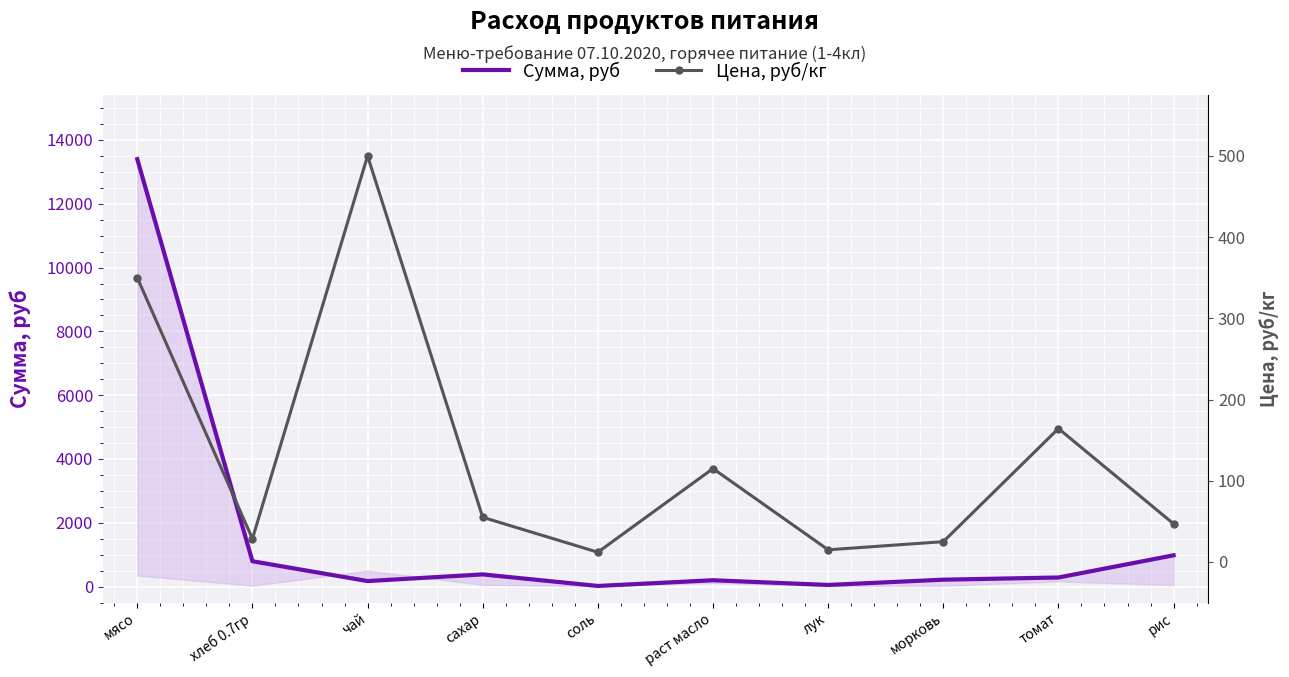

Reading left to right, list all the values displayed in this chart.

Сумма, руб: мясо=13398.0	хлеб 0.7гр=795.4	чай=174.0	сахар=382.8	соль=20.9	раст масло=200.1	лук=52.2	морковь=217.5	томат=285.9	рис=981.4
Цена, руб/кг: мясо=350.0	хлеб 0.7гр=28.6	чай=500.0	сахар=55.0	соль=12.0	раст масло=115.0	лук=15.0	морковь=25.0	томат=164.3	рис=47.0